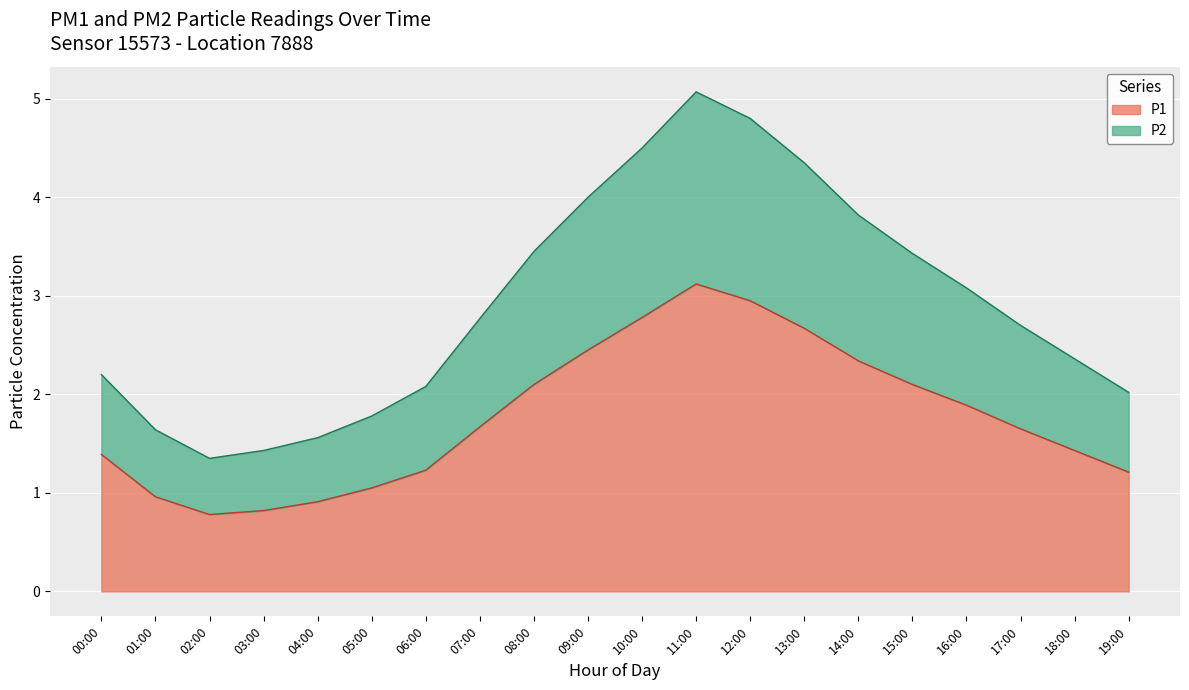

Reading right to left, transcribe all the data shown in this chart.

P1: 1.2	1.4	1.6	1.9	2.1	2.3	2.7	3.0	3.1	2.8	2.5	2.1	1.7	1.2	1.1	0.9	0.8	0.8	1.0	1.4
P2: 2.0	2.4	2.7	3.1	3.4	3.8	4.3	4.8	5.1	4.5	4.0	3.5	2.8	2.1	1.8	1.6	1.4	1.4	1.6	2.2